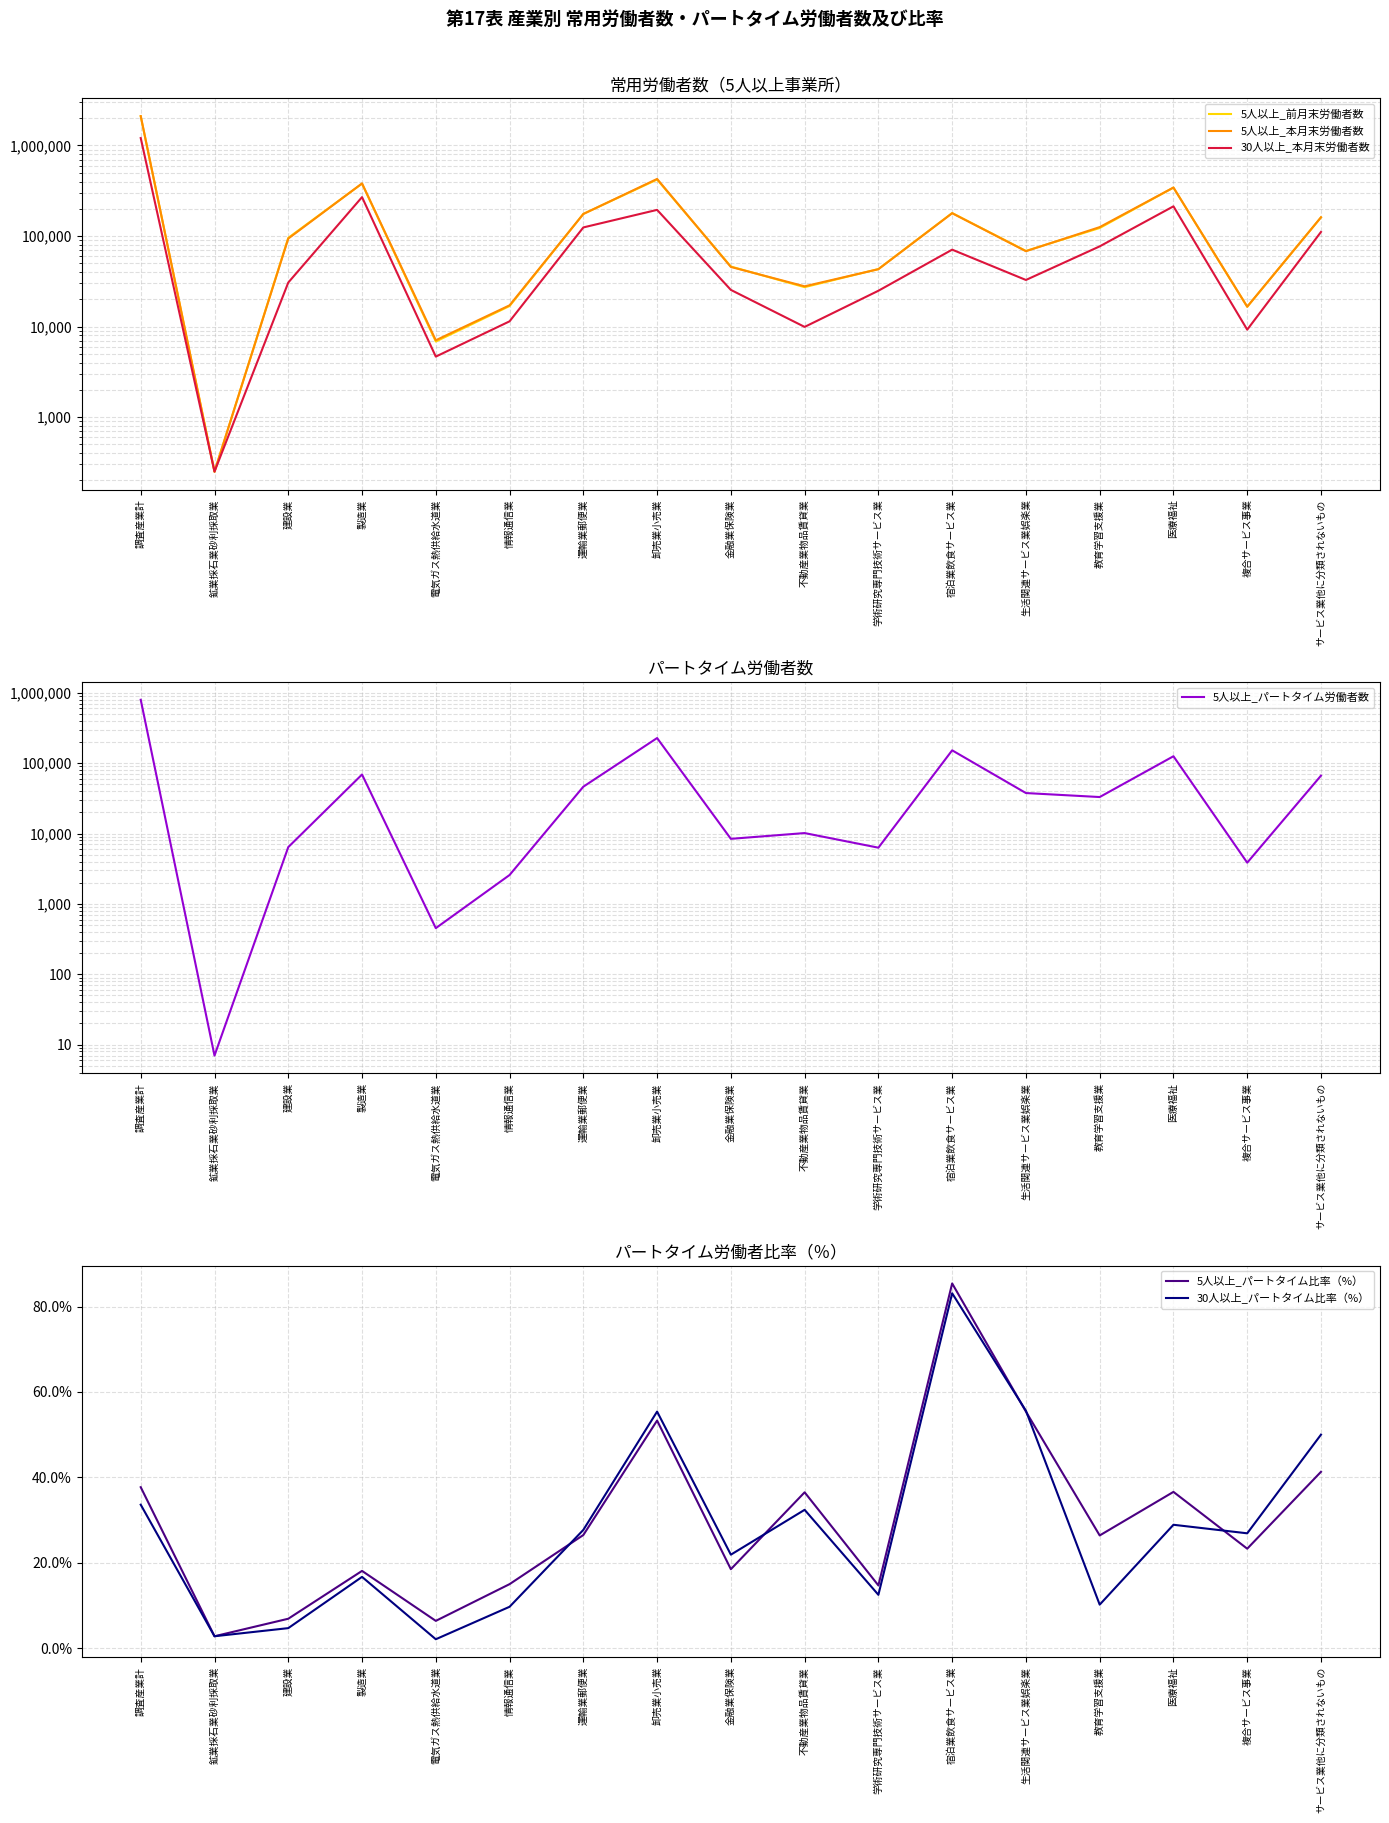

What is the approximate value of 5人以上_前月末労働者数 at 不動産業物品賃貸業?

27251.0